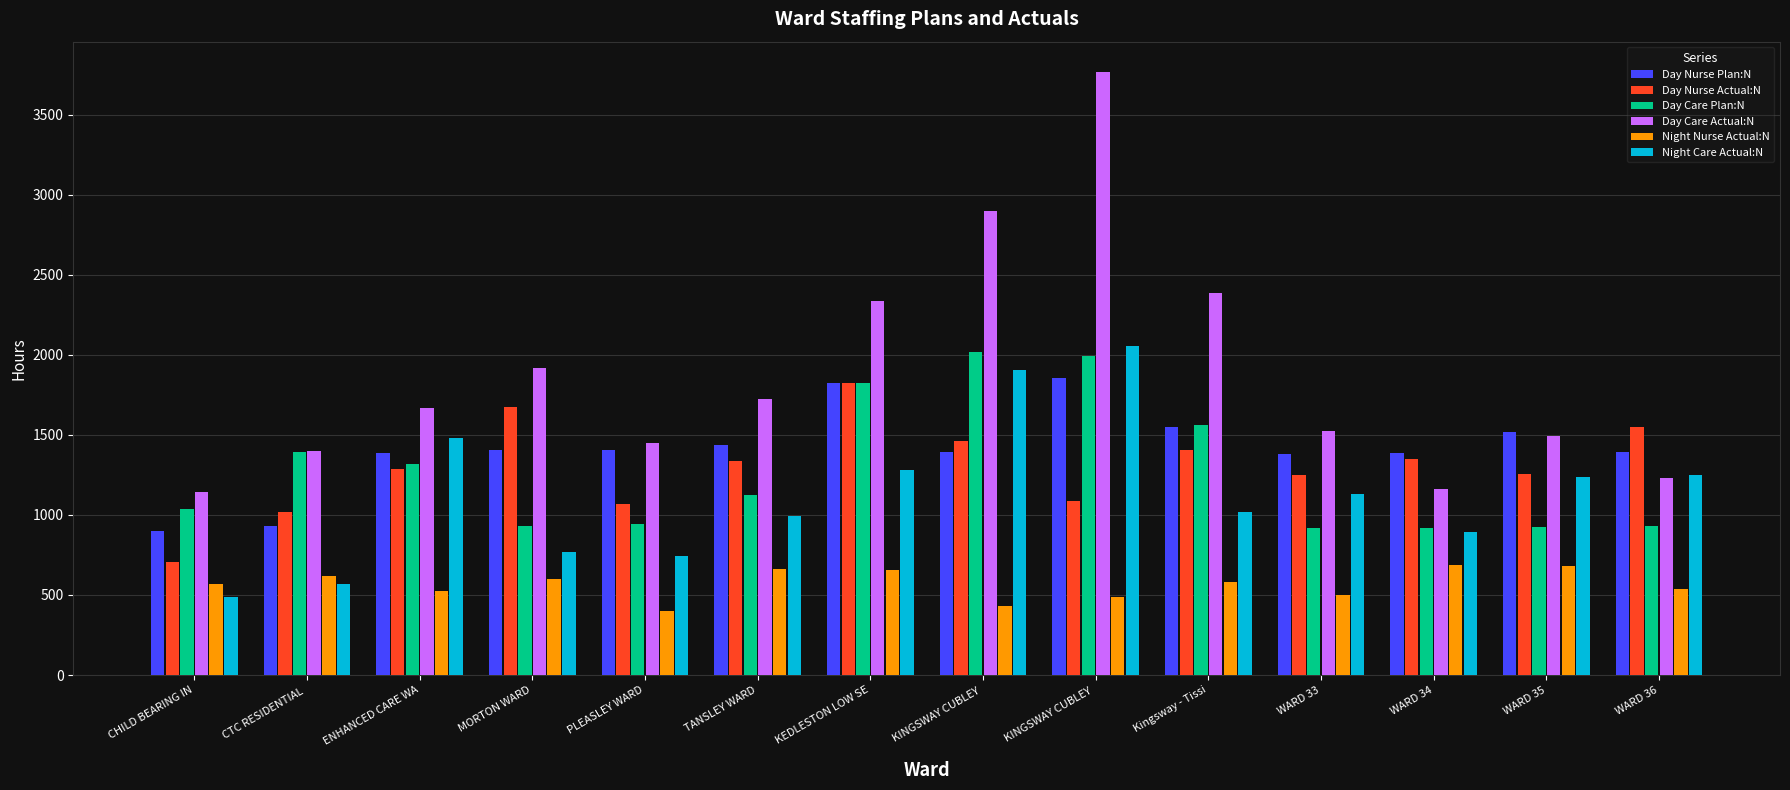

Does the chart contain stacked bars?

No